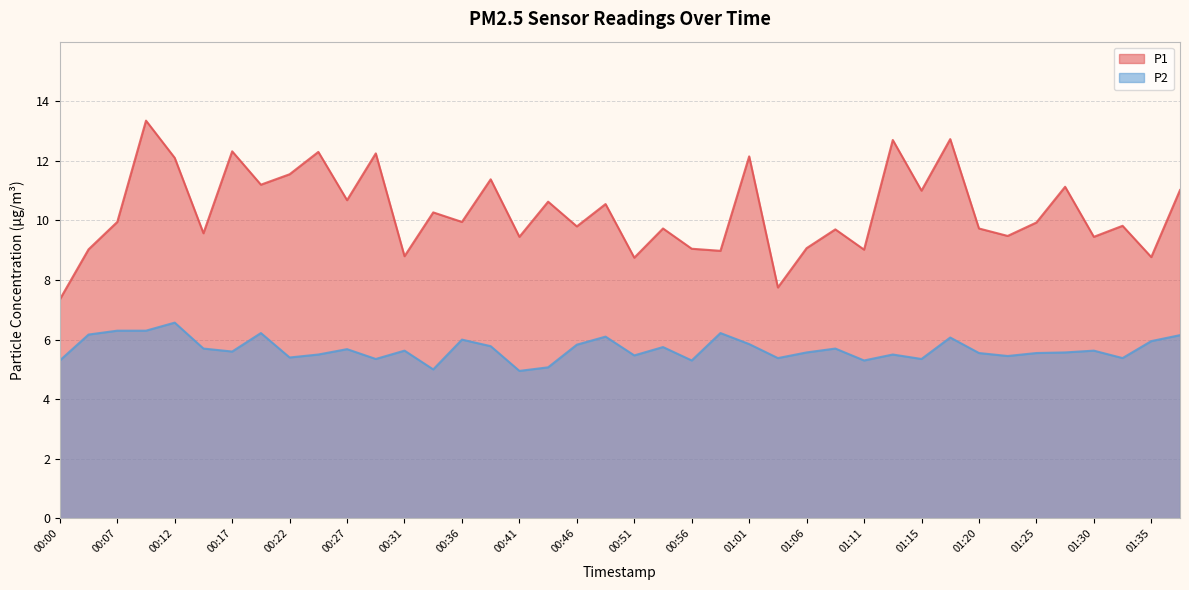

How many lines are shown in the chart?

2